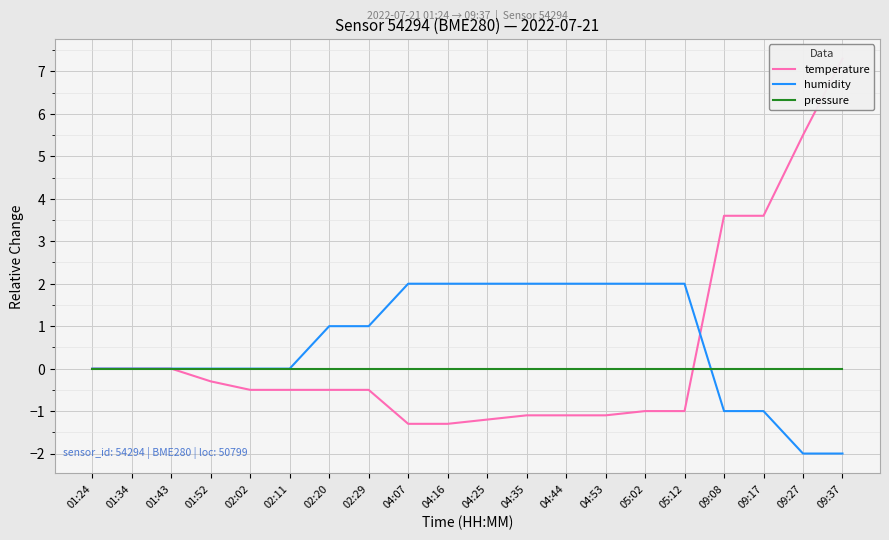

Rank the series by their average value, from lowest to highest.

pressure, temperature, humidity